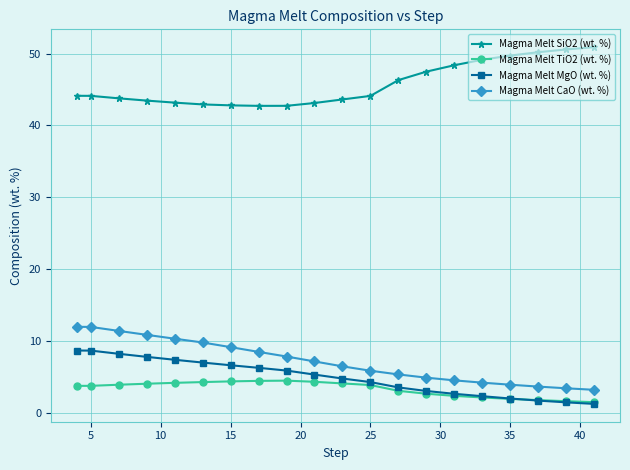

What is the value of the Magma Melt TiO2 (wt. %) point at the 2nd from the left?

3.7